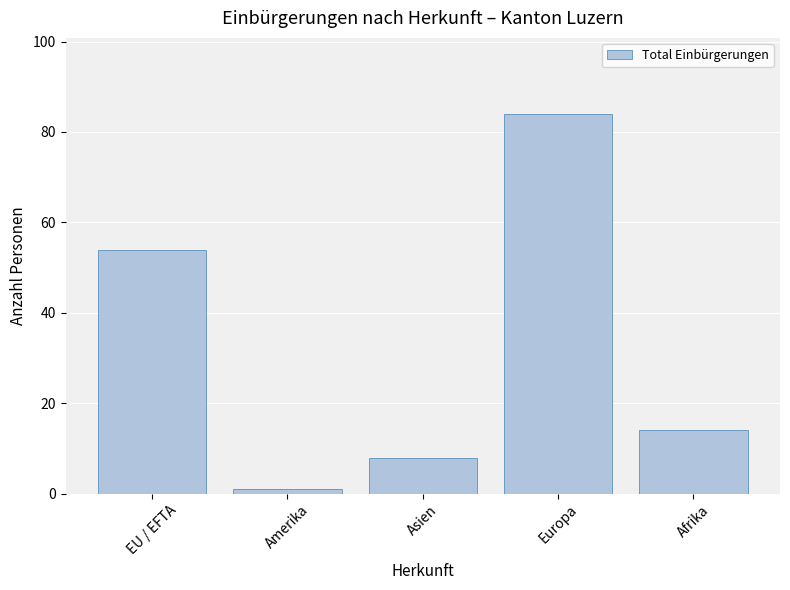

What is the difference between the values at Afrika and Europa?

70